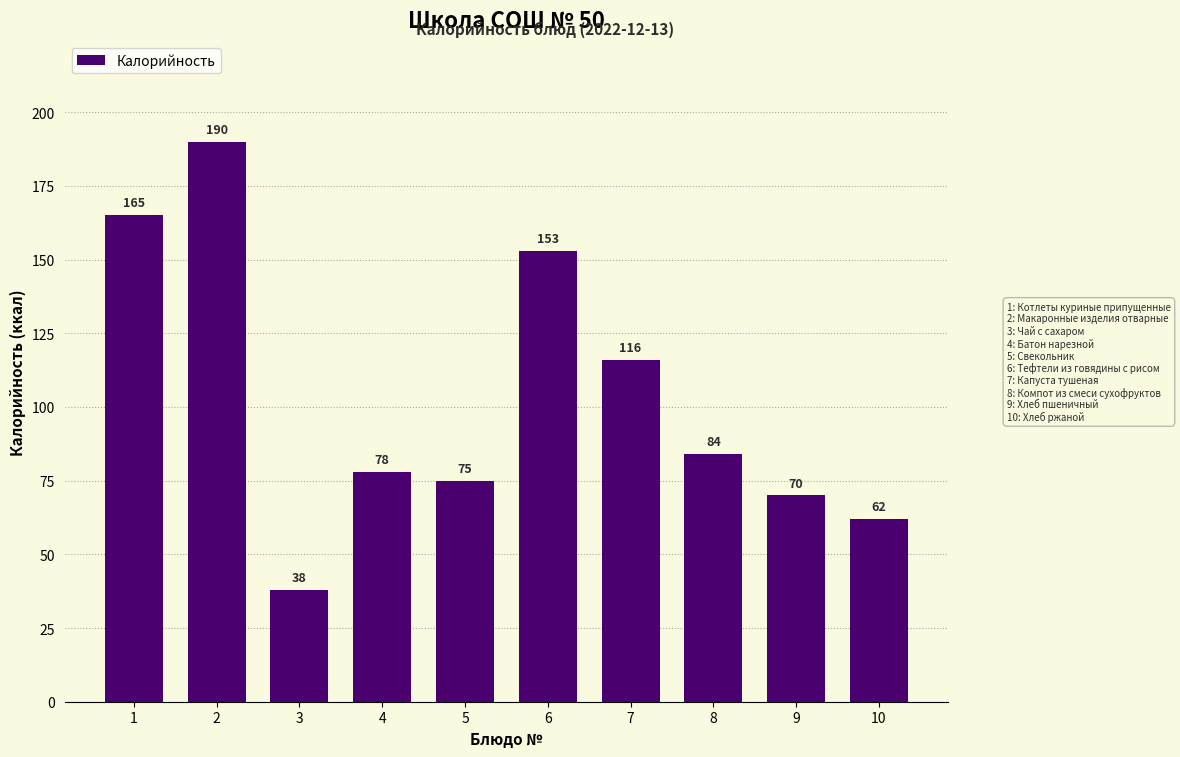

Reading right to left, extract all data points from this chart.

62	70	84	116	153	75	78	38	190	165